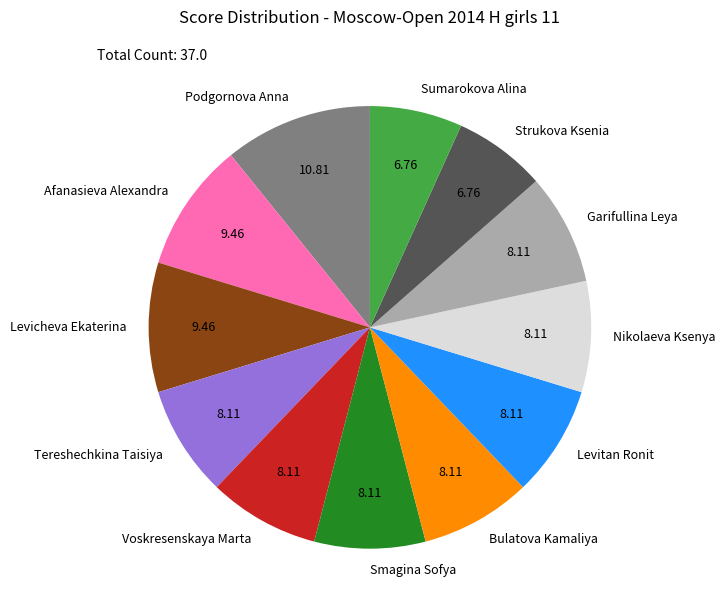

What is the ratio of the value at Afanasieva Alexandra to the value at Sumarokova Alina?

1.4